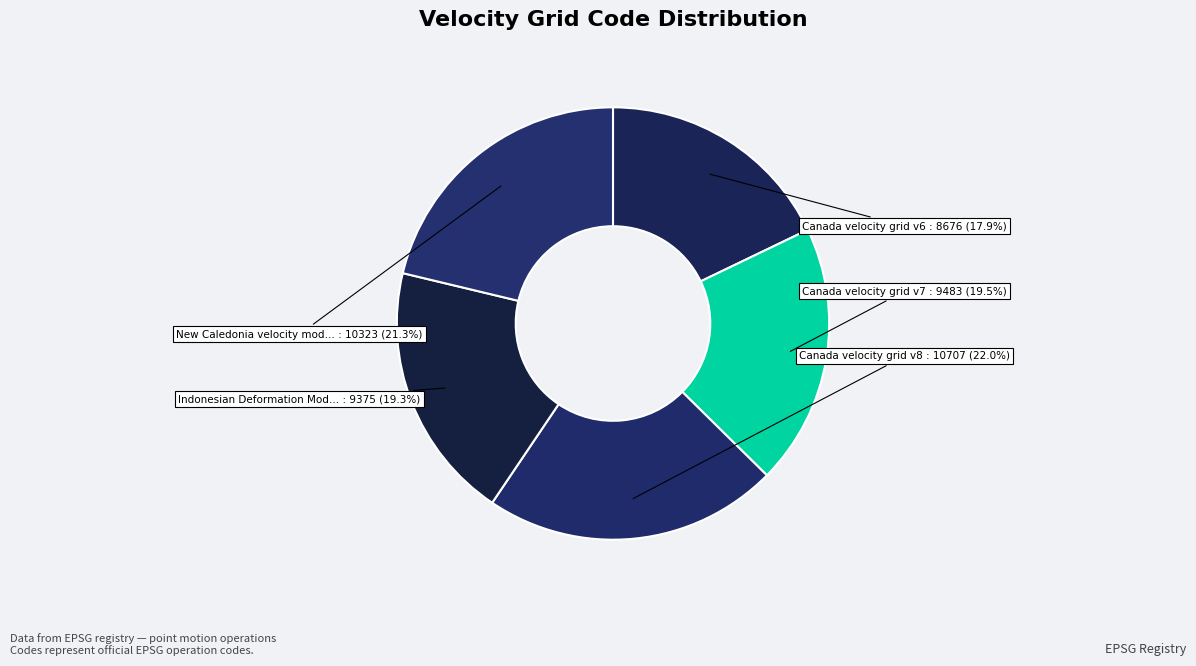

How many slices are in this pie chart?

5